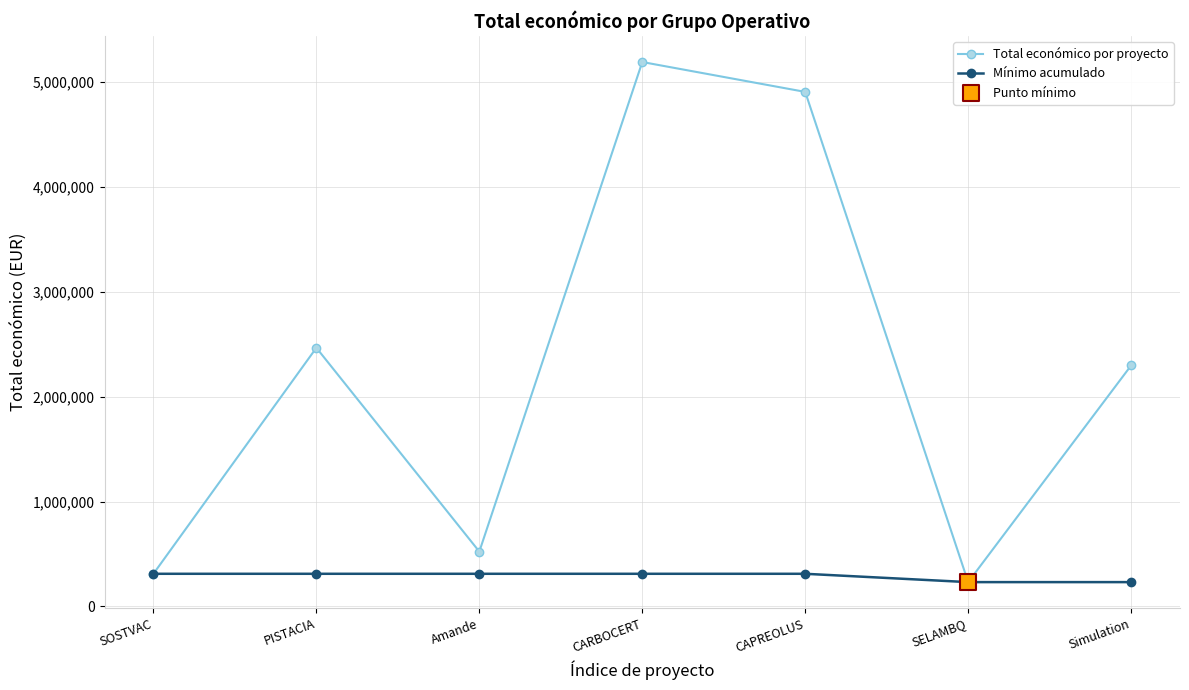

What is the total value across all series at CARBOCERT?

5498808